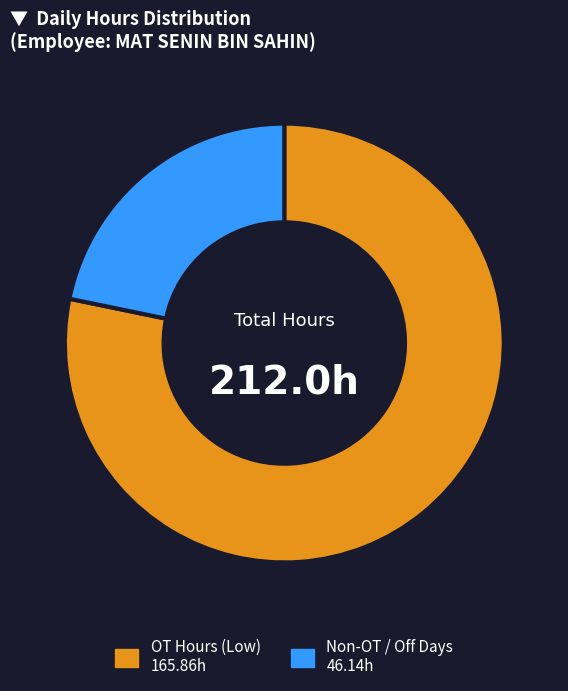

Is there a majority slice in this chart?

Yes